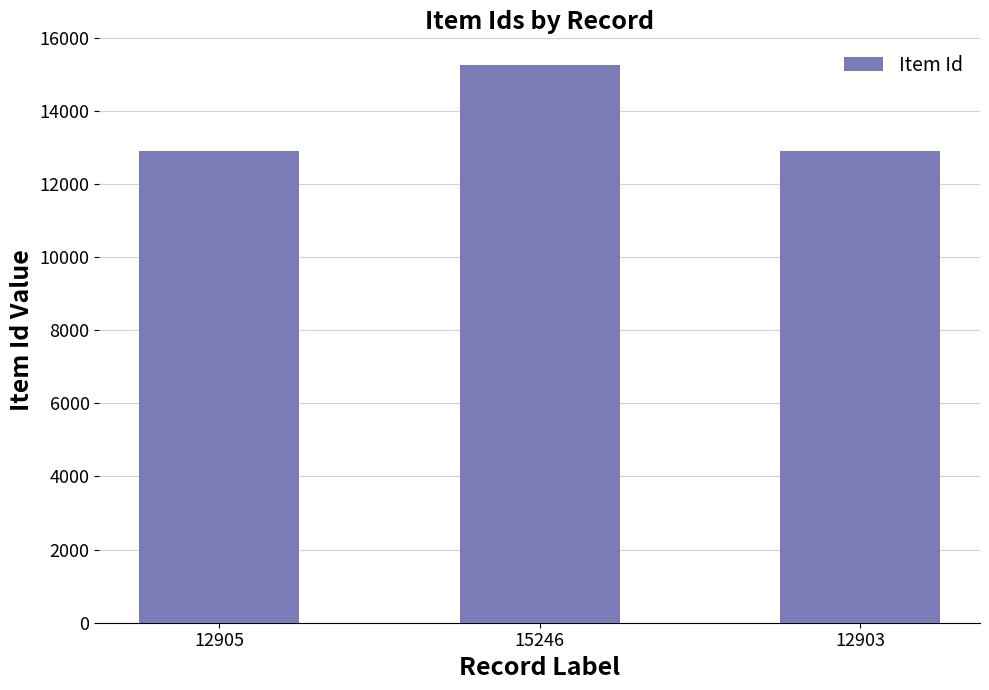

The value at 12903 is 12903. True or false?

True